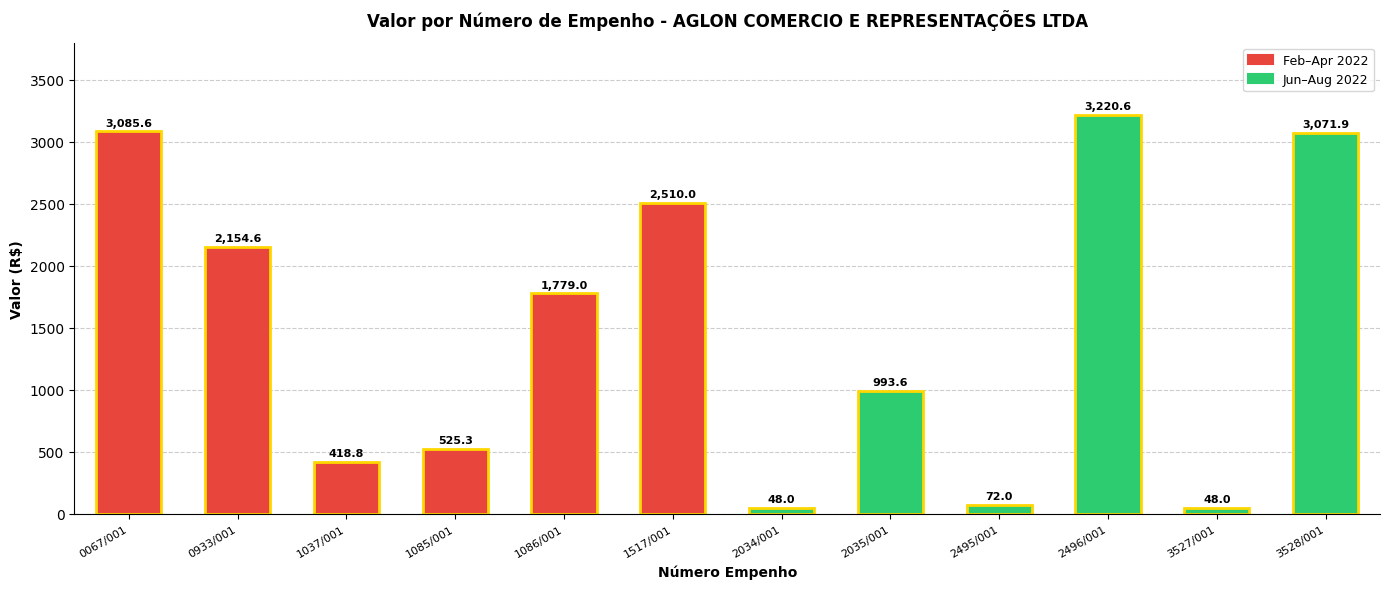

What is the smallest value displayed?

48.0